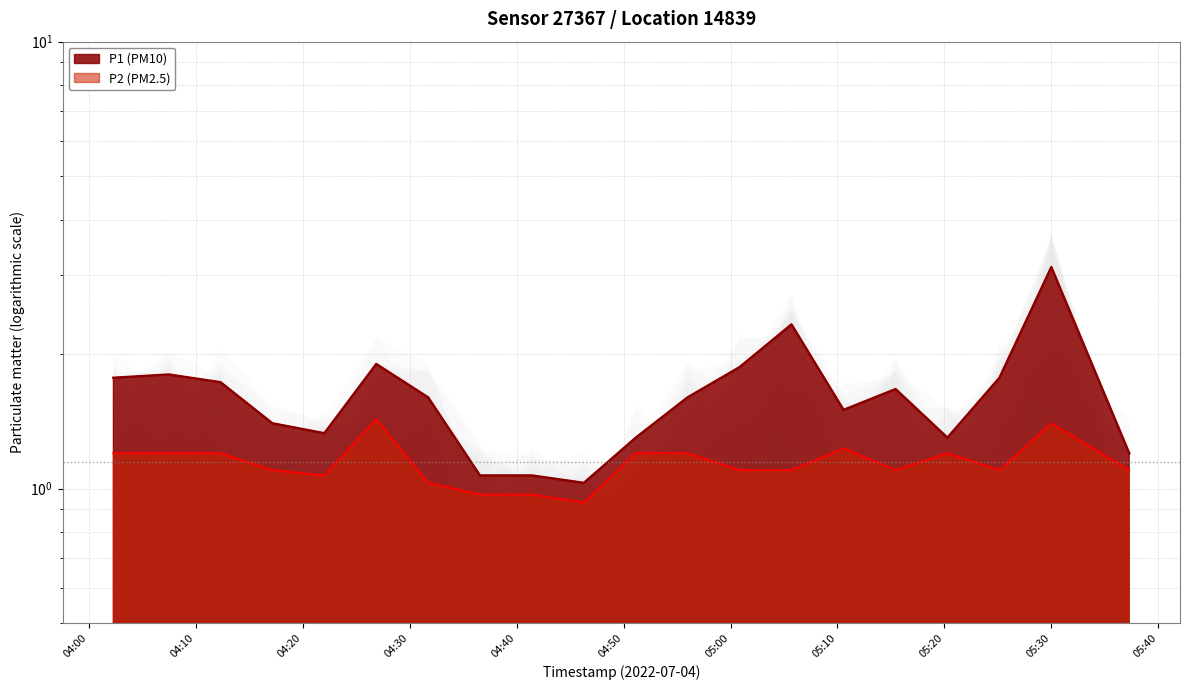

What is the maximum value shown in the chart?

3.1